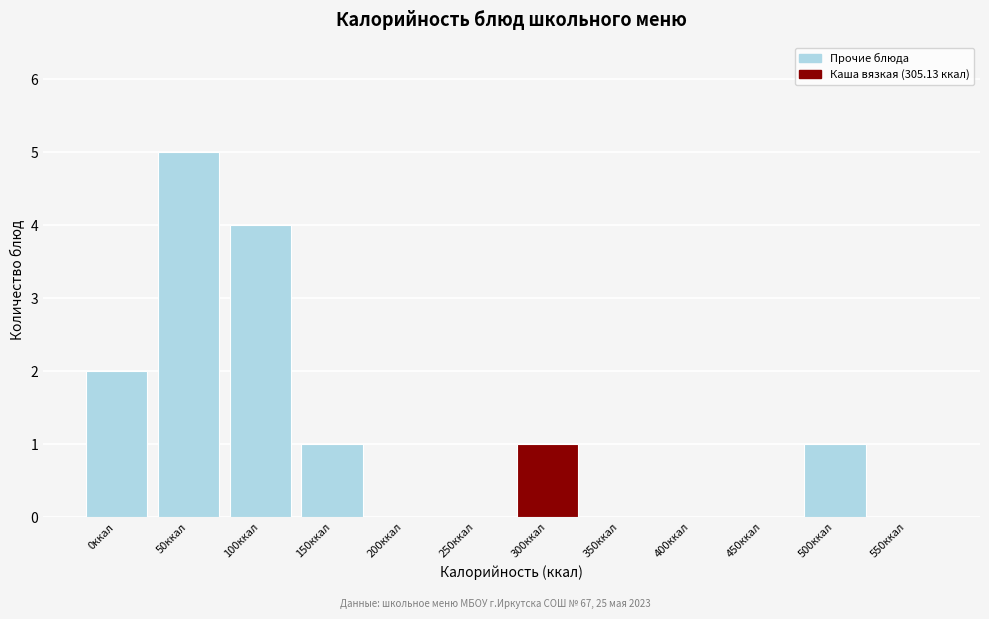

Reading right to left, transcribe all the data shown in this chart.

550ккал=0	500ккал=1	450ккал=0	400ккал=0	350ккал=0	300ккал=1	250ккал=0	200ккал=0	150ккал=1	100ккал=4	50ккал=5	0ккал=2